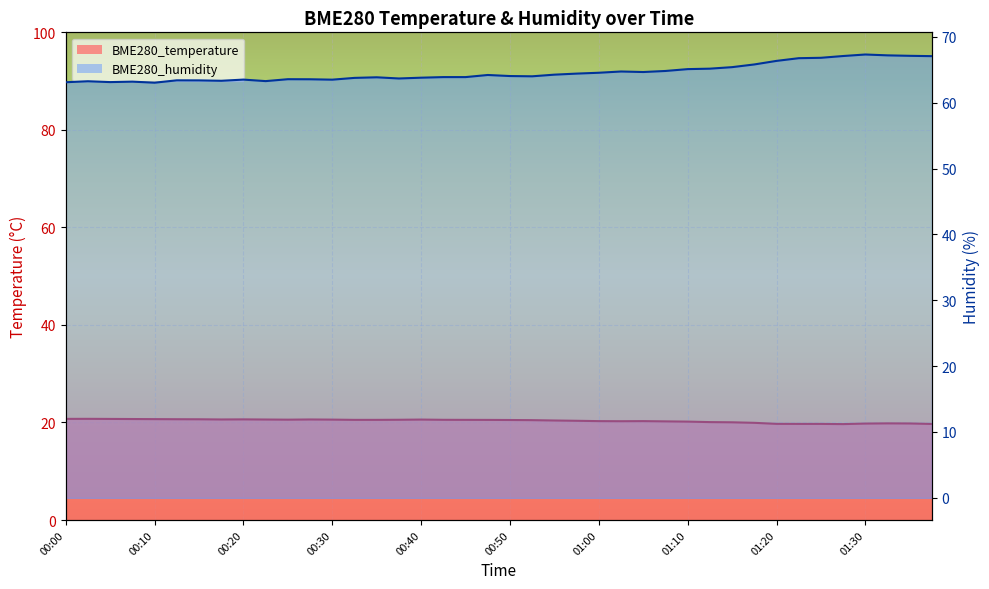

How many interior local peaks does the BME280_temperature series have?

6